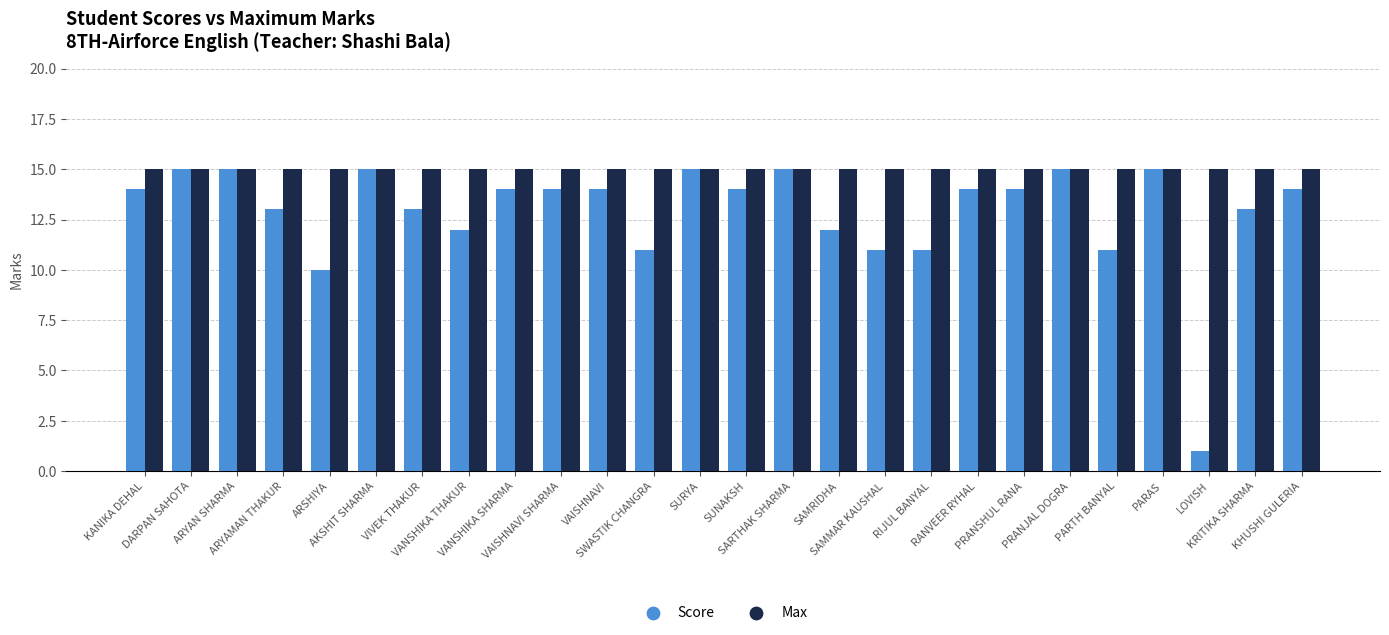

Which series has the widest spread of values?

Score